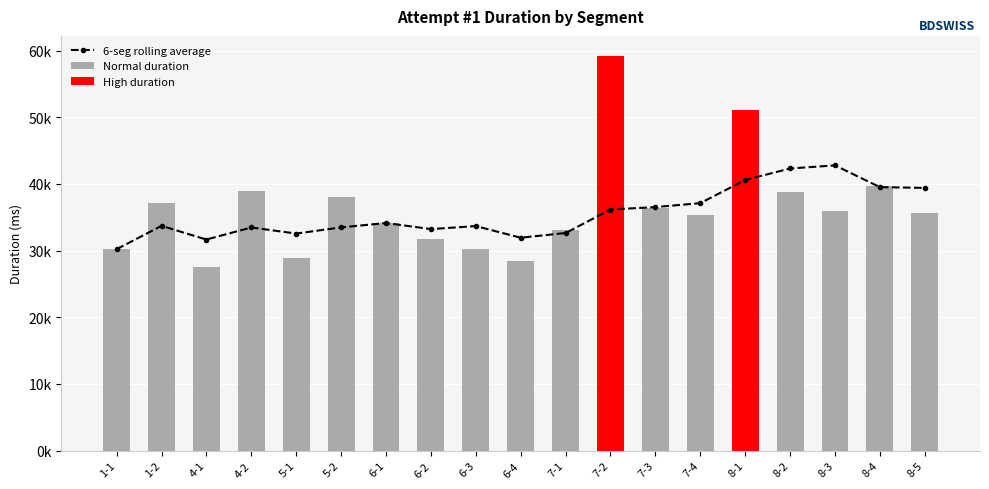

List the labels in order of value, largest first.

7-2, 8-1, 8-4, 4-2, 8-2, 5-2, 1-2, 7-3, 8-3, 8-5, 7-4, 6-1, 7-1, 6-2, 6-3, 1-1, 5-1, 6-4, 4-1